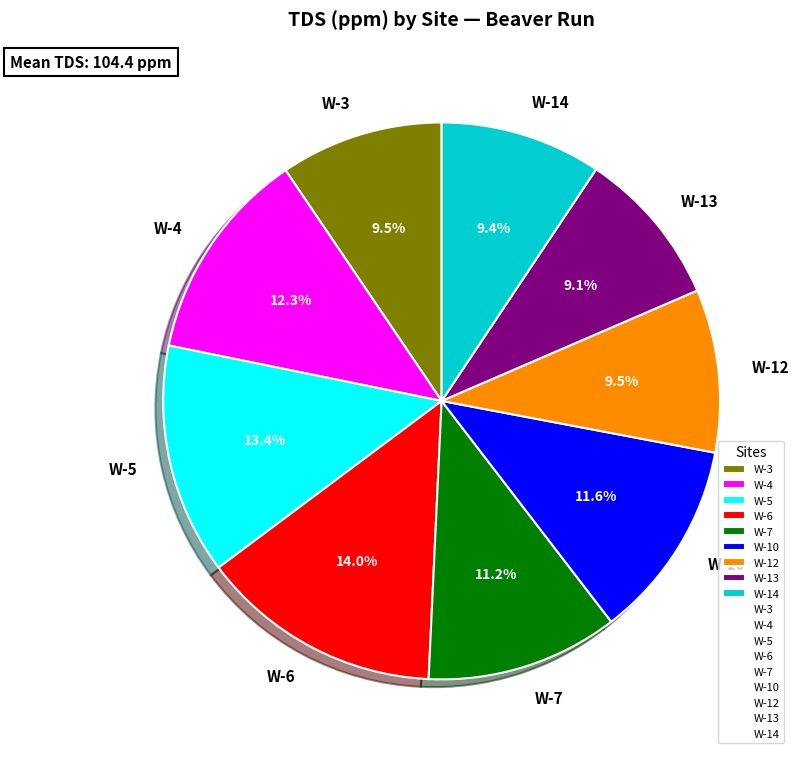

Is W-10 the majority of the pie?

No